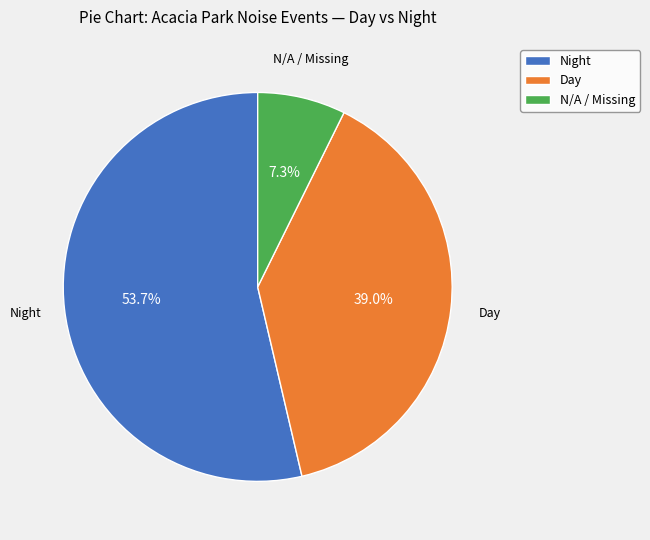

What is the ratio of the value at Day to the value at N/A / Missing?

5.3